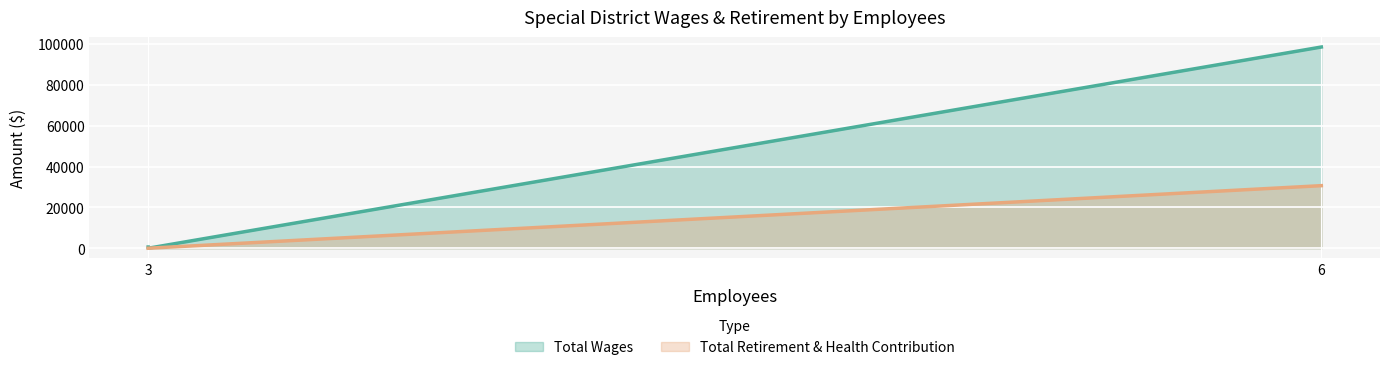

What is the difference between the maximum and minimum values in the Total Wages series?

98523